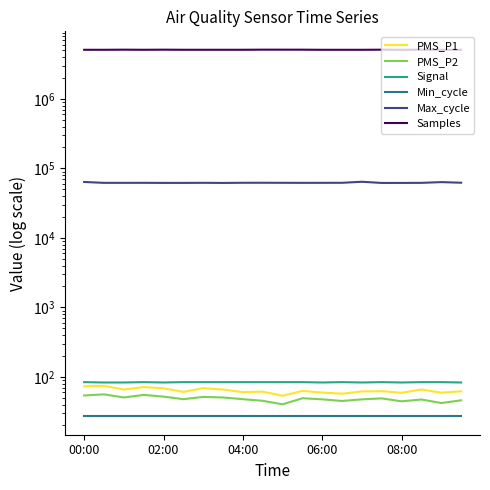

At which category is the sum across all series the highest?

9